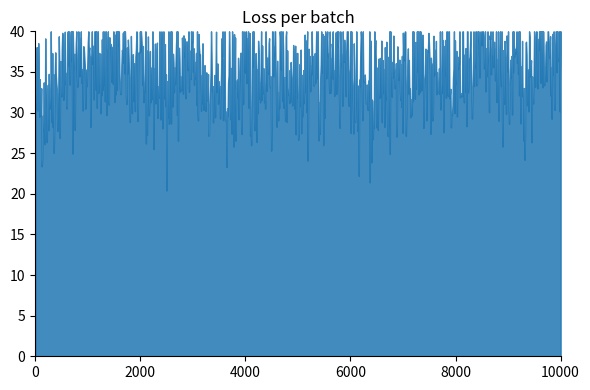

What is the maximum value shown in the chart?

40.0